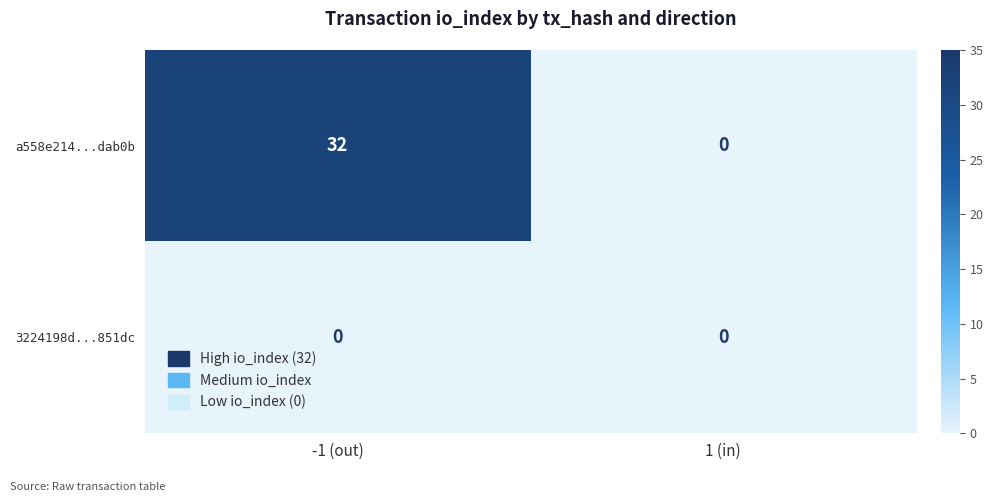

What is the sum of the a558e214...dab0b values at -1 (out) and 1 (in)?

32